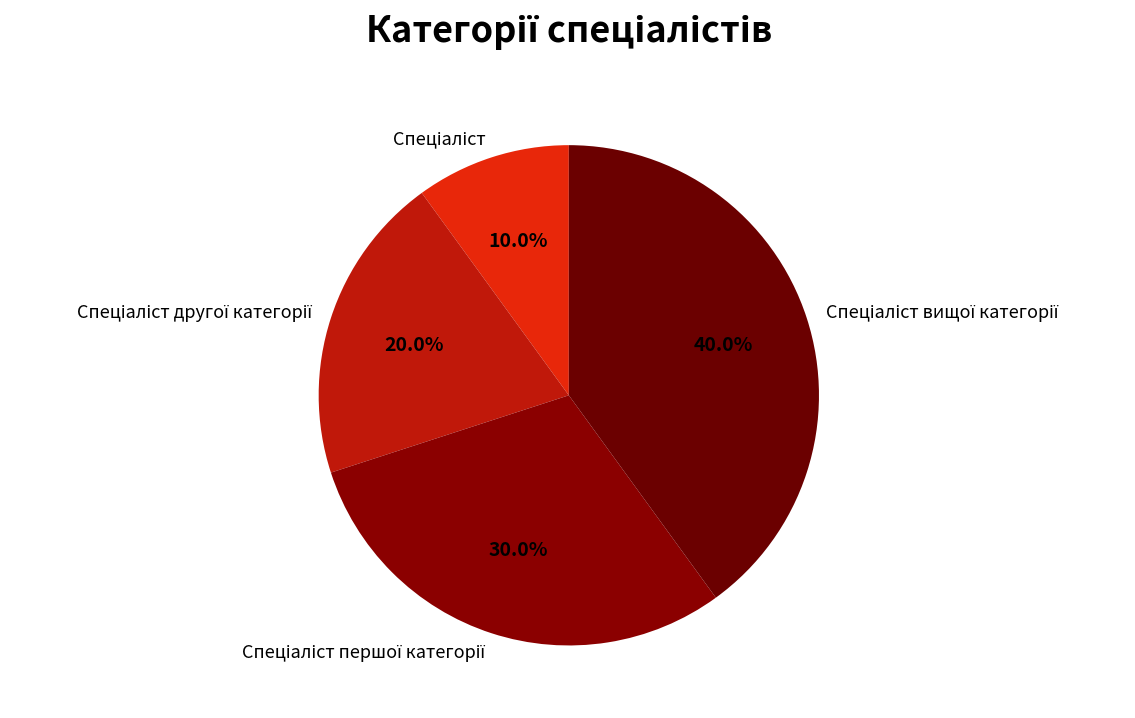

Is there any slice that represents more than half of the pie?

No